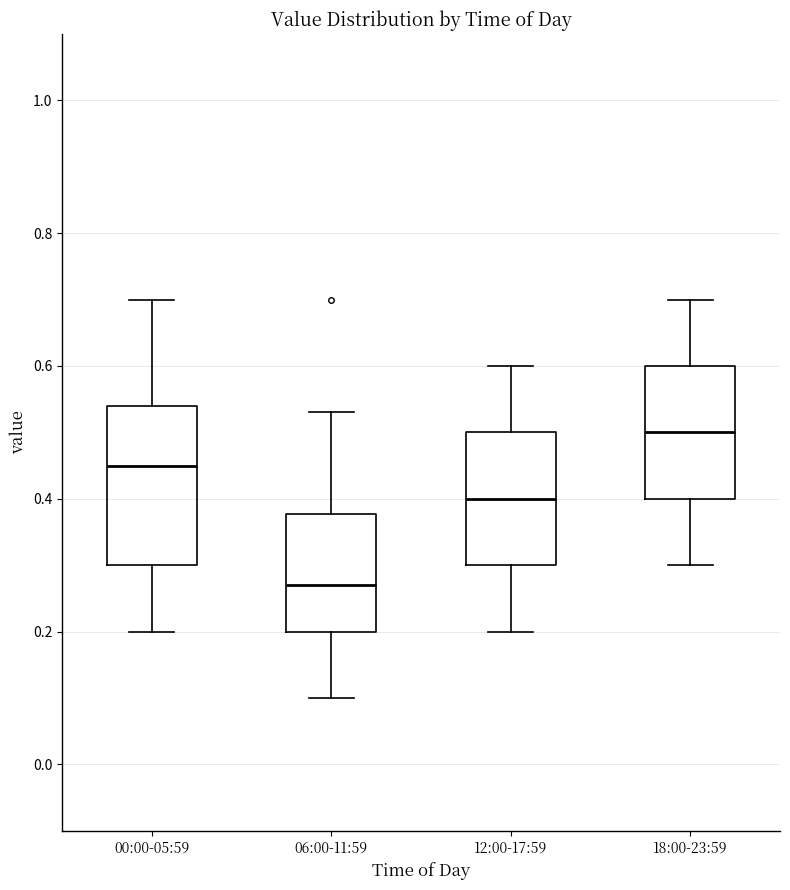

Comparing the boxes themselves (not the whiskers), which one is the tallest?

00:00-05:59